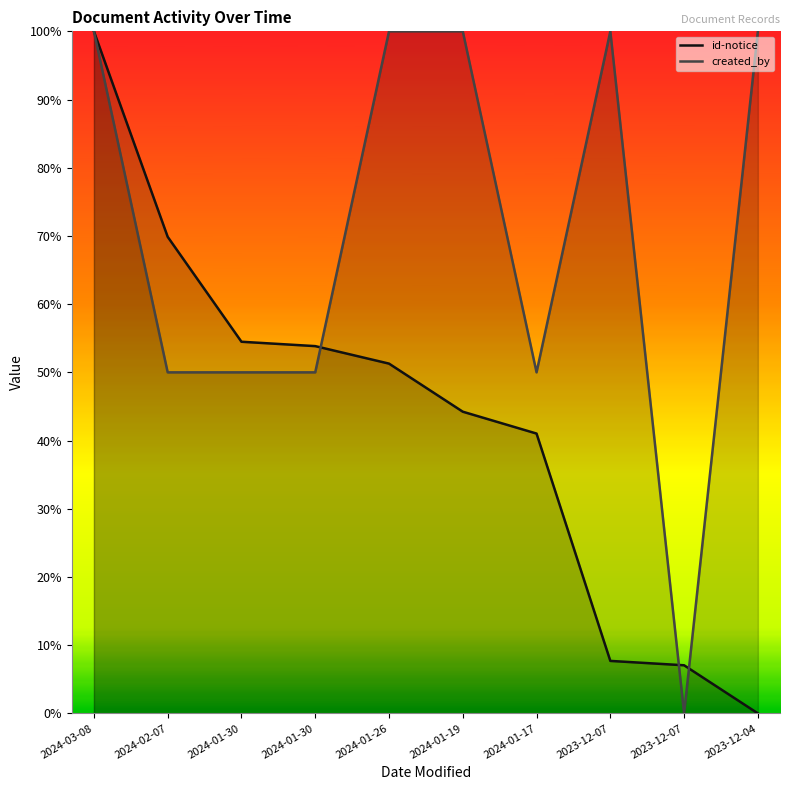

Is this an area chart (filled region under the line)?

No